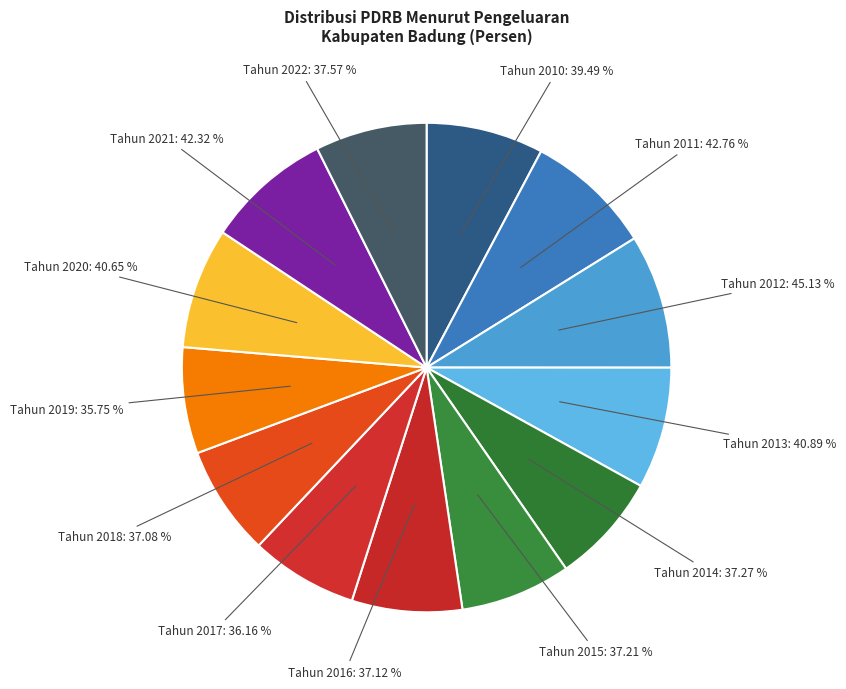

The Tahun 2014 slice represents 7% of the pie. True or false?

True